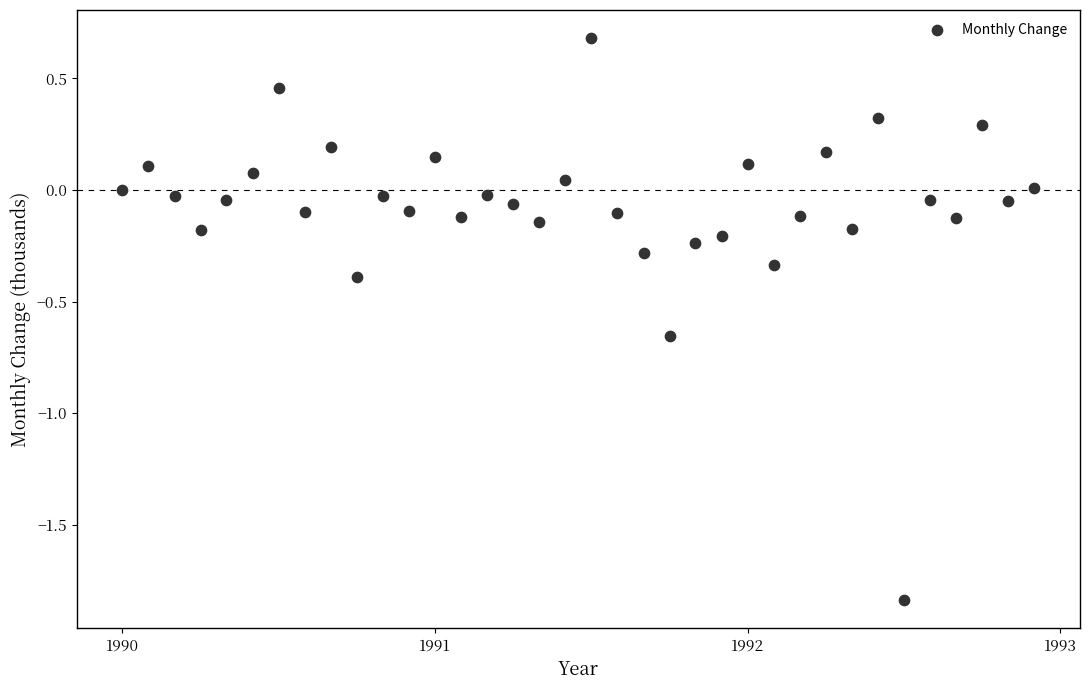

What is the range of Y values (max minus min)?

2.5